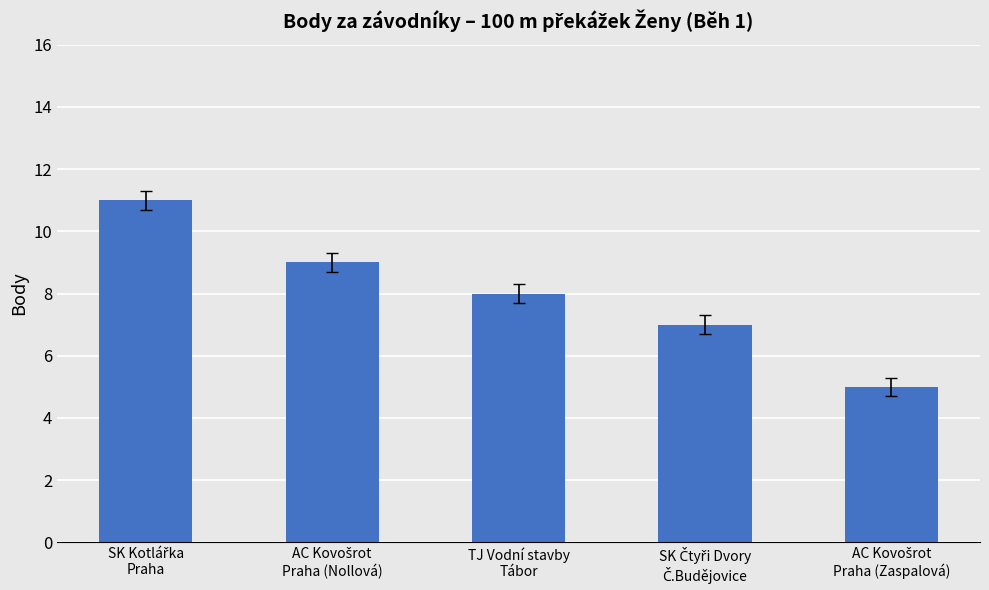

What is the difference between the maximum and second lowest values?

4